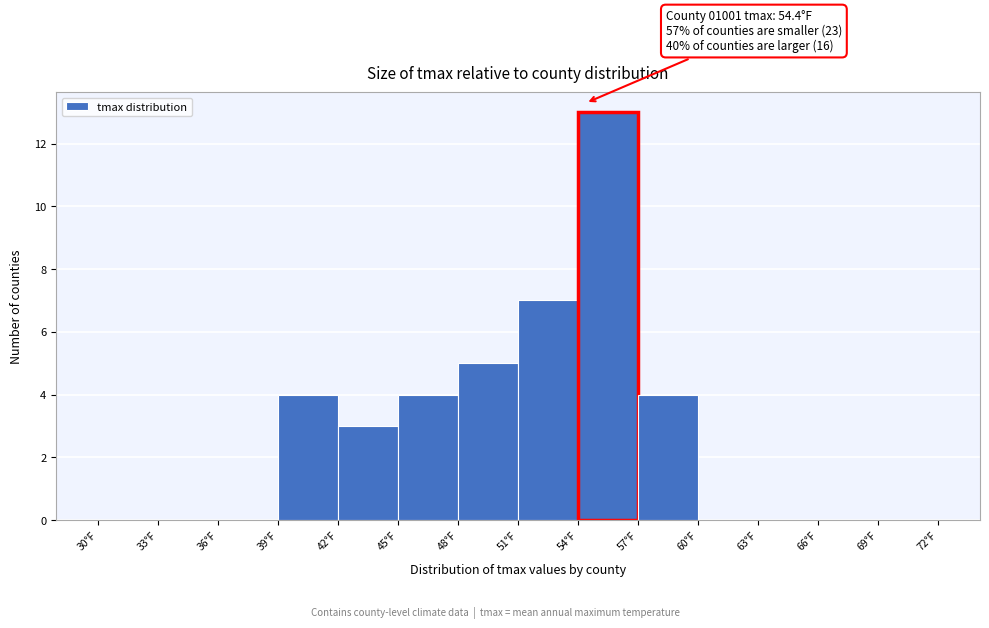

Which range on the x-axis has the tallest bar?

54 to 57